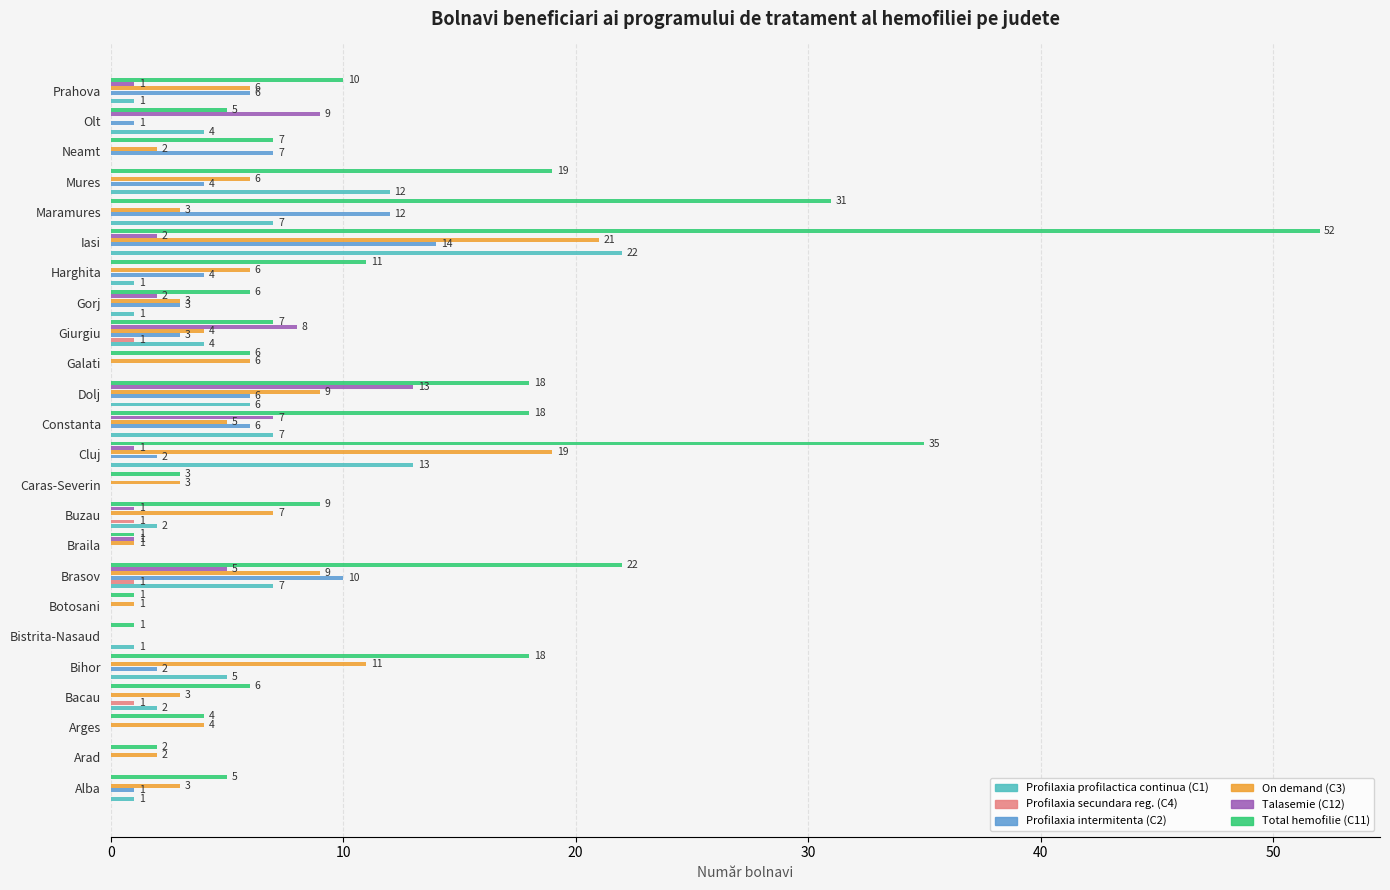

What is the average value of the Profilaxia intermitenta (C2) series?

3